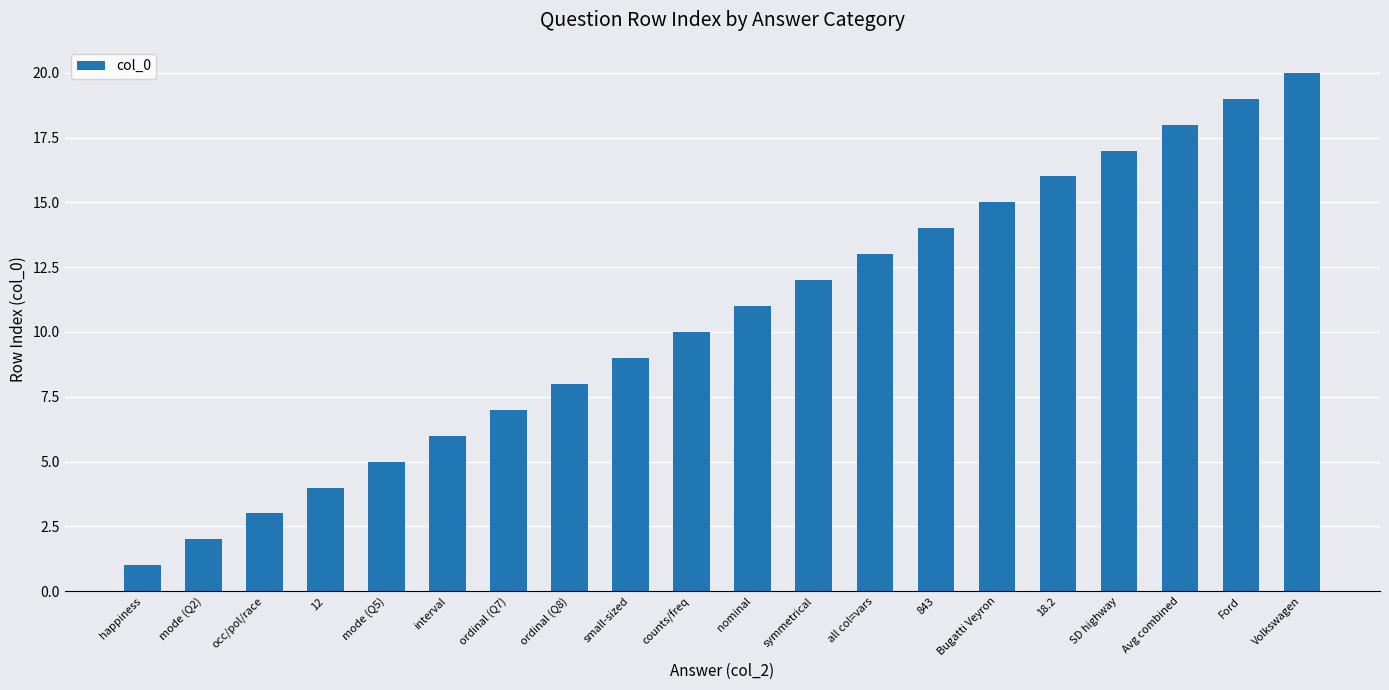

The chart shows a value of 2 at mode (Q2). True or false?

True